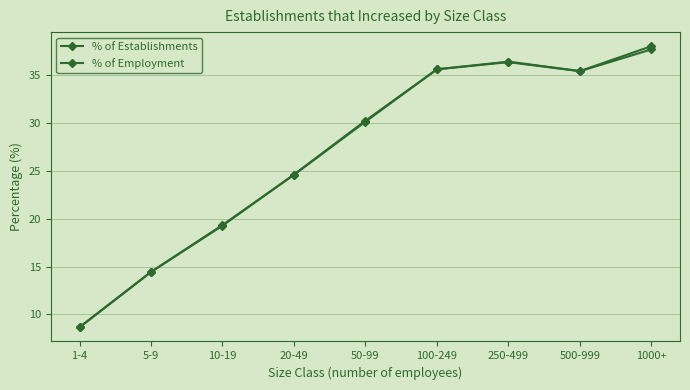

How many values in the % of Employment series exceed 30?

5